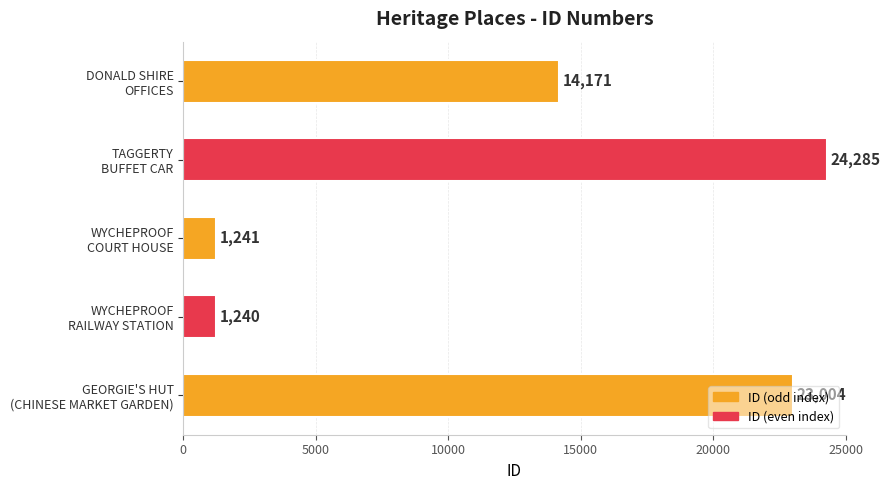

Where is the data nearest to the value 12762?

DONALD SHIRE
OFFICES